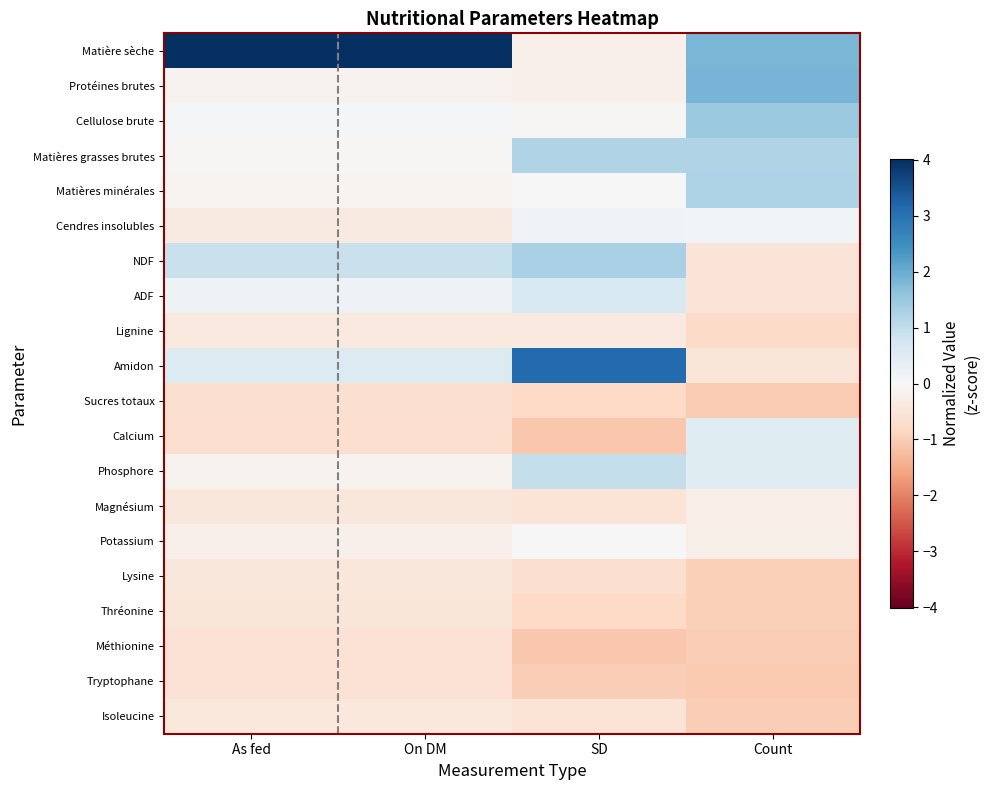

What is the maximum value shown in the chart?

4.0